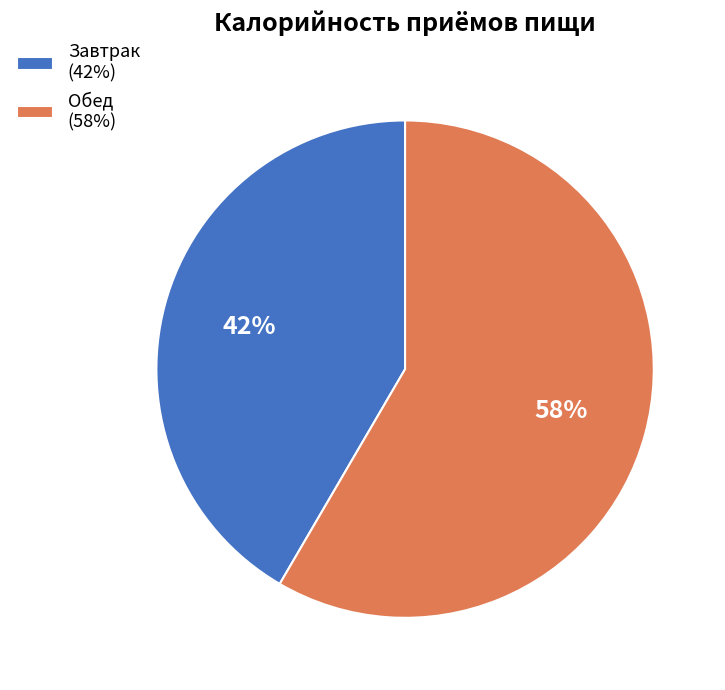

Is the sum of Завтрак (42%) and Обед (58%) greater than half?

Yes